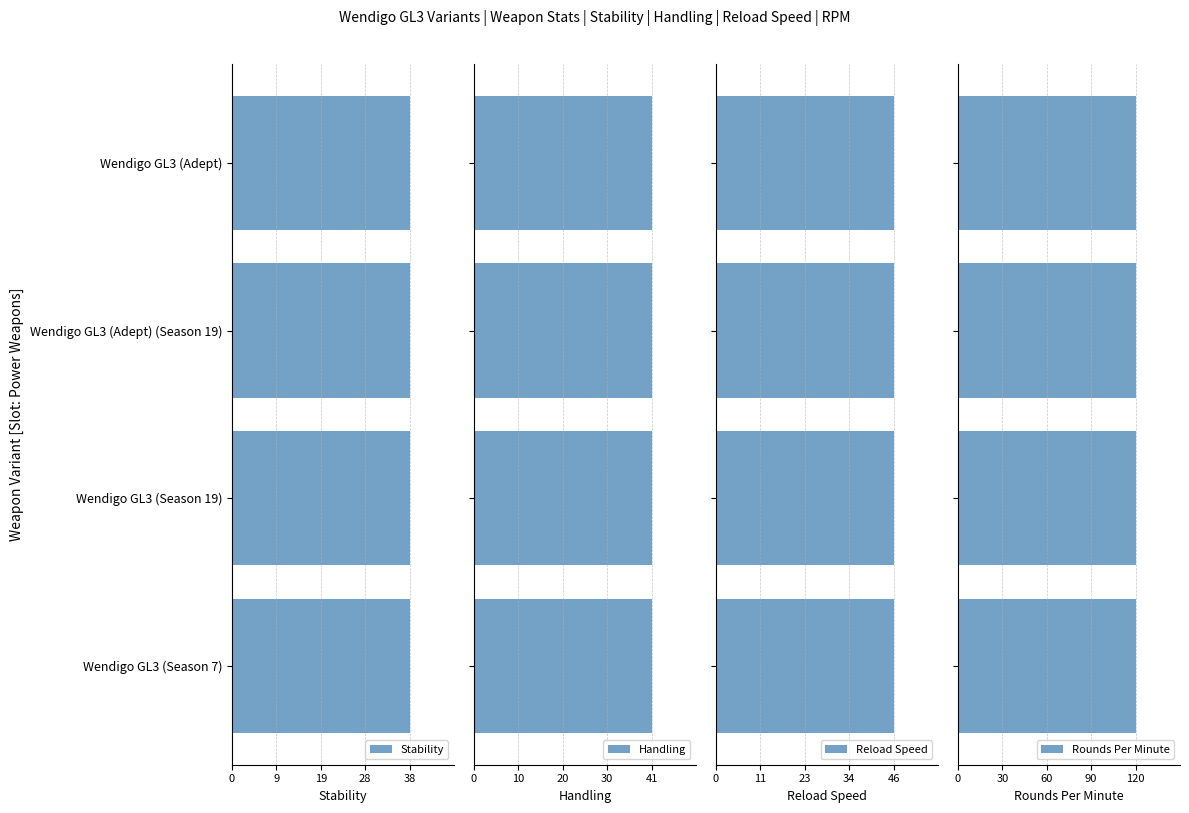

True or false: Stability has a value of 13 at Wendigo GL3 (Season 7).

False